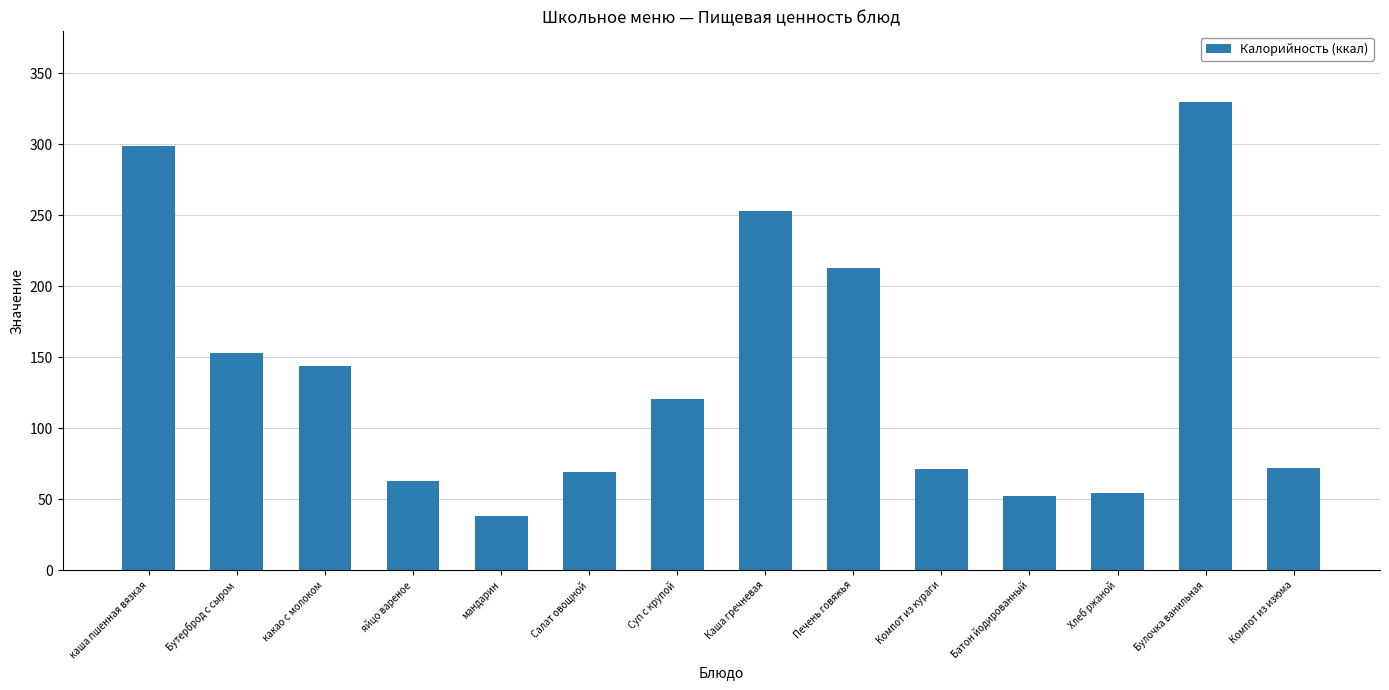

How many values exceed 120?

7